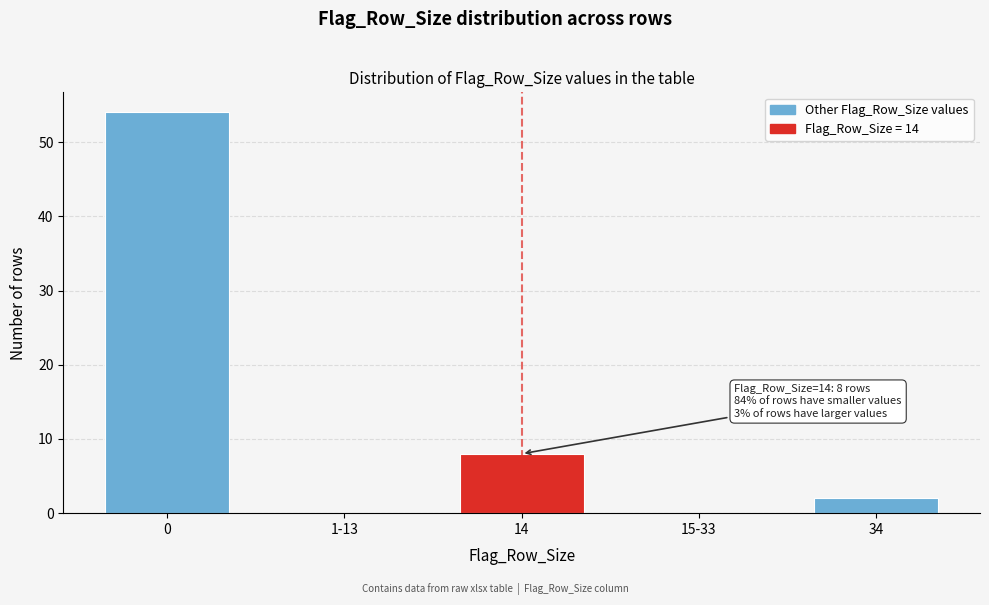

Reading left to right, transcribe all the data shown in this chart.

0=54	1-13=0	14=8	15-33=0	34=2